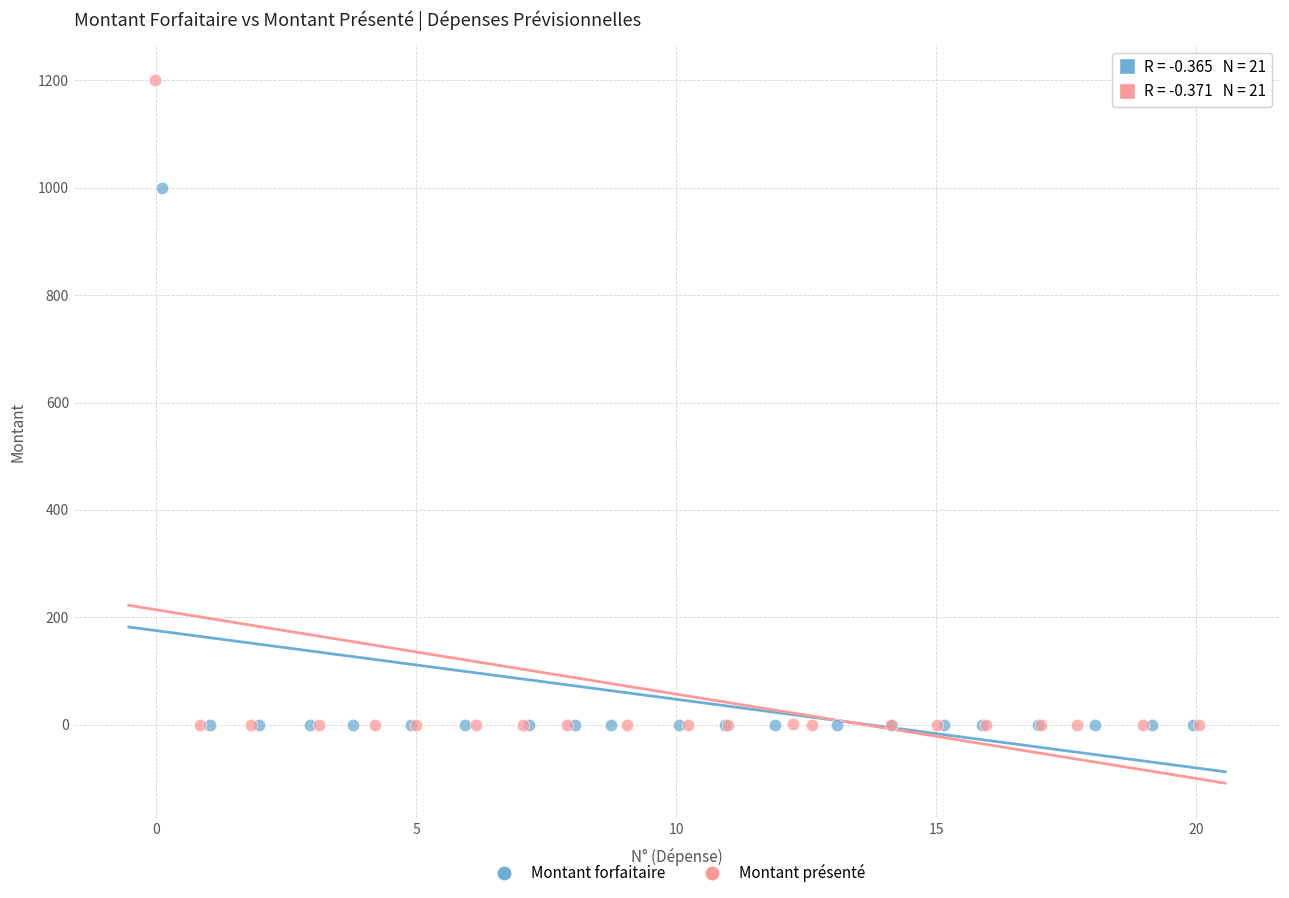

What are all the series names shown in the legend?

Montant forfaitaire, Montant présenté